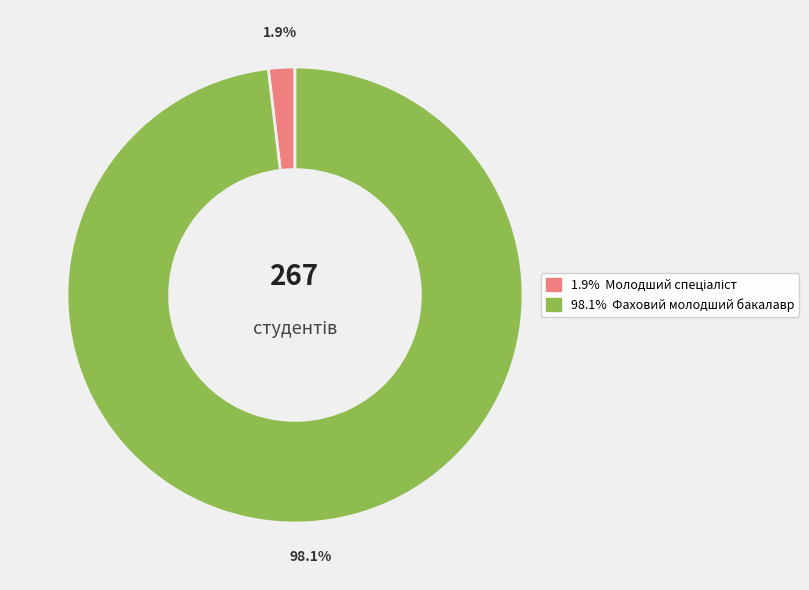

Is there any slice that represents more than half of the pie?

Yes